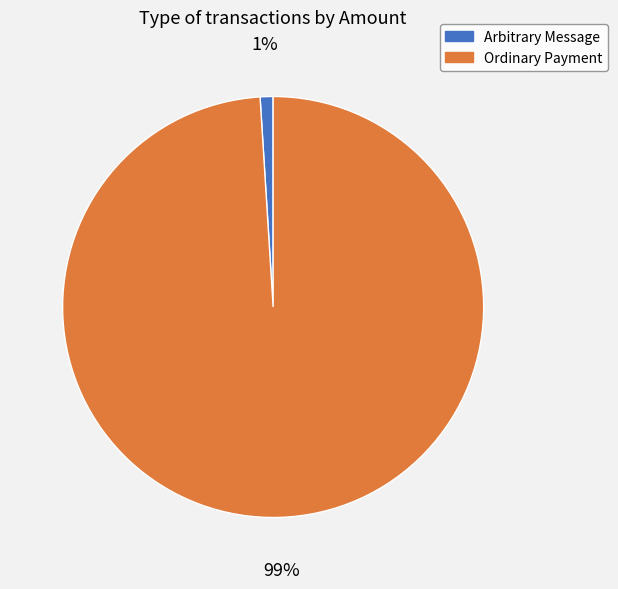

Which category accounts for the majority?

Ordinary Payment